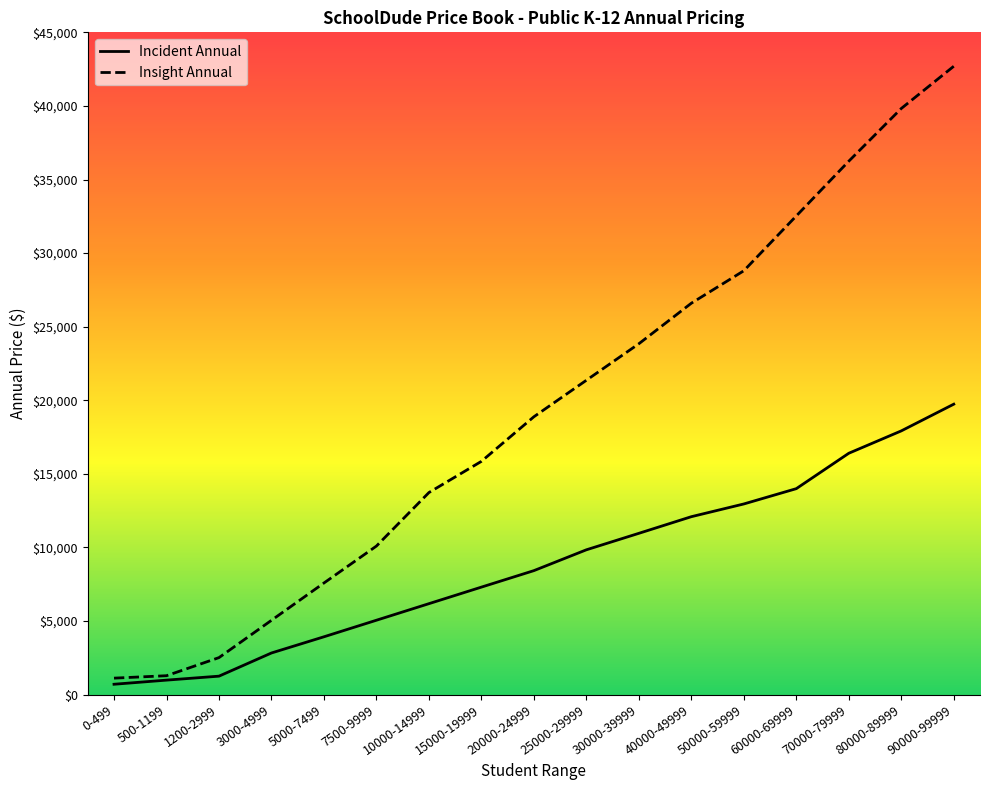

Count the number of data series in this chart.

2